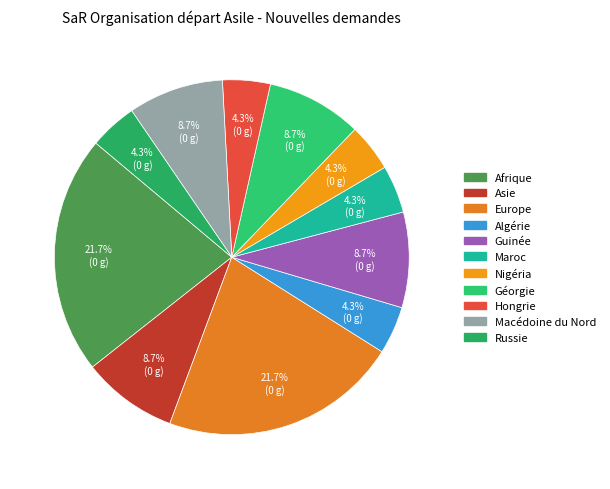

Is there any slice that represents more than half of the pie?

No